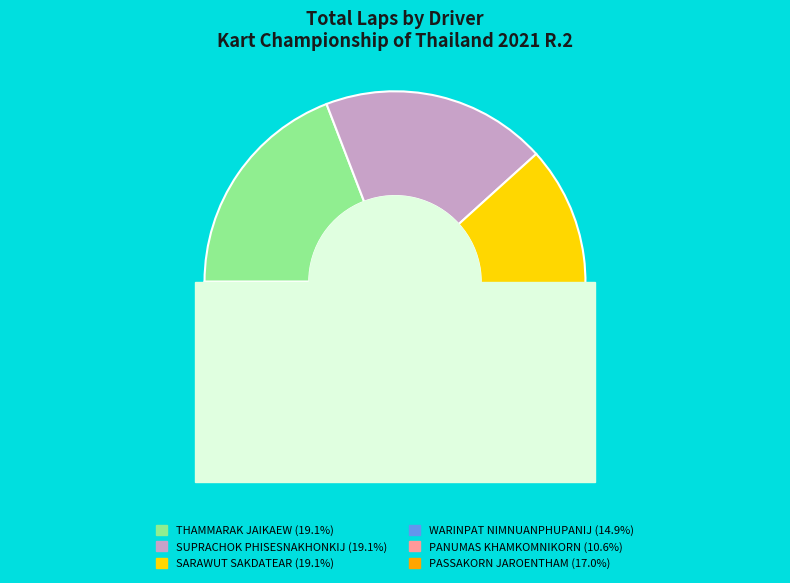

The THAMMARAK JAIKAEW slice represents 19% of the pie. True or false?

True